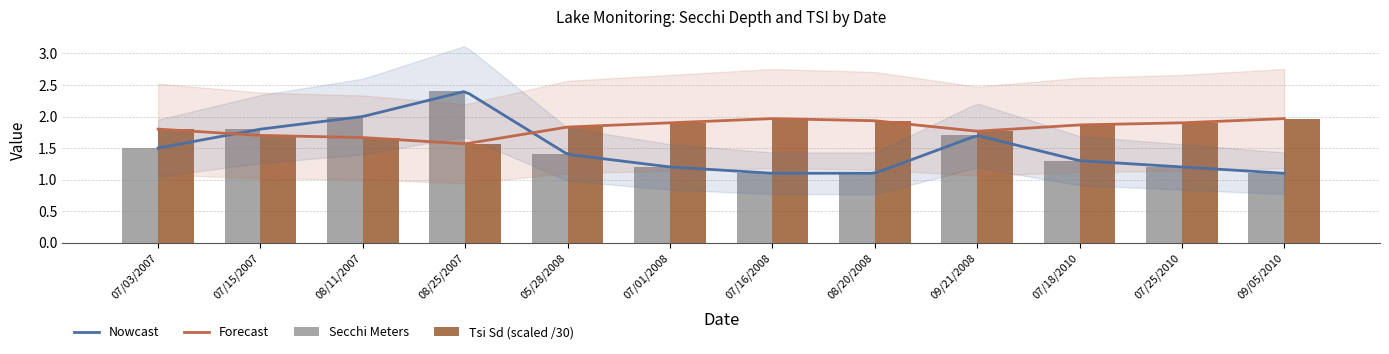

What is the maximum value shown in the chart?

2.4